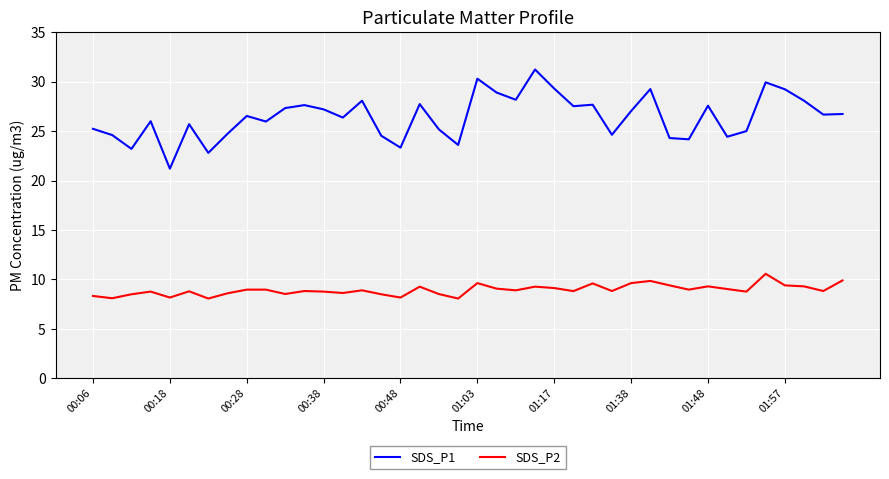

What is the maximum value for SDS_P1?

31.2